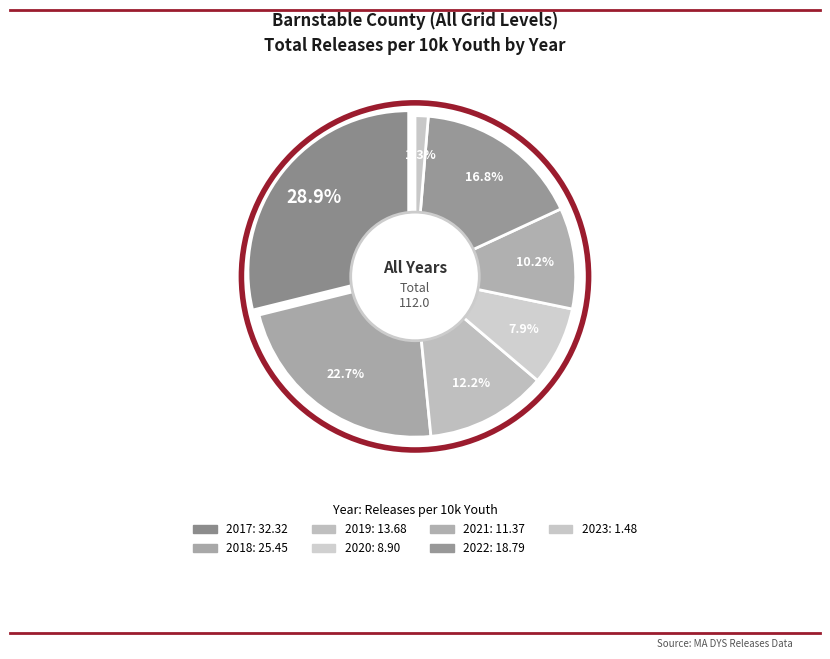

Combined, do 2018 and 2021 account for over 50%?

No